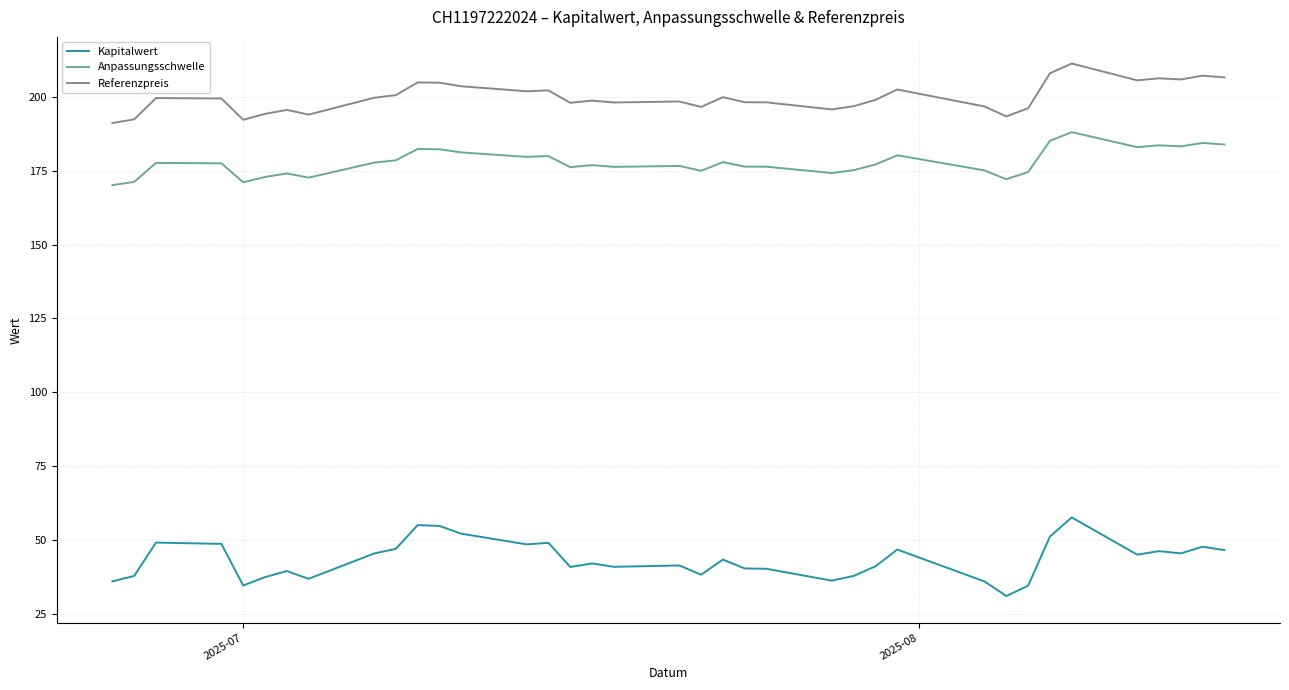

Which series has the largest total across all categories?

Referenzpreis